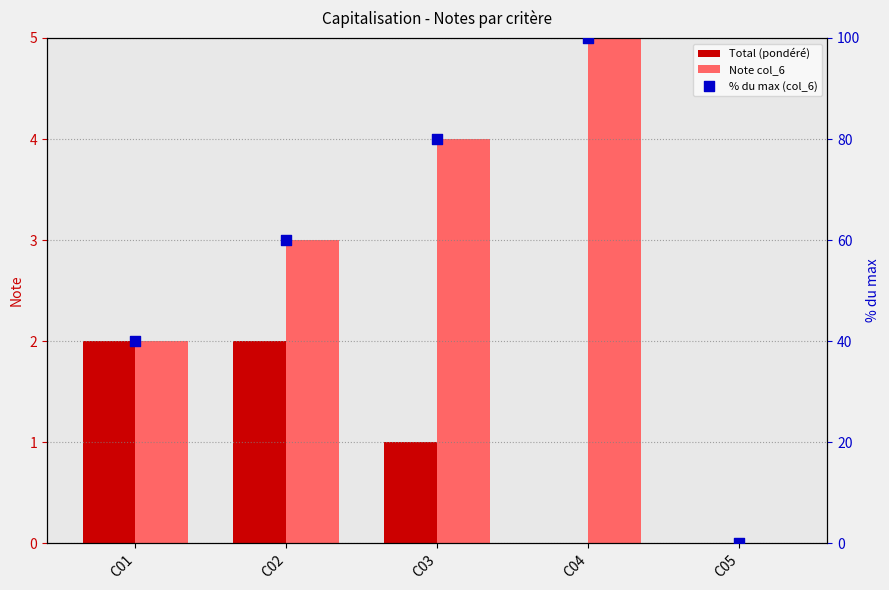

At how many categories does at least one series exceed 29?

4